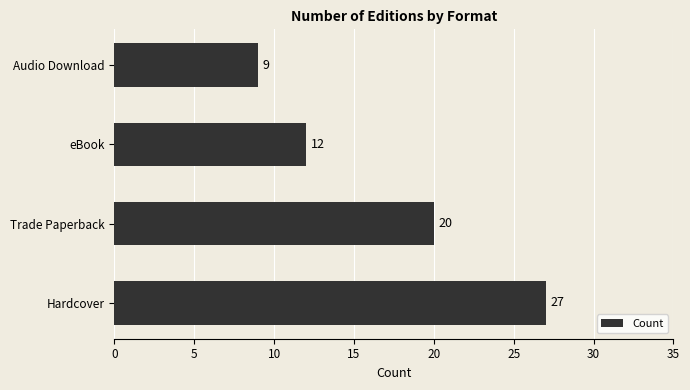

Rank the categories by value from highest to lowest.

Hardcover, Trade Paperback, eBook, Audio Download